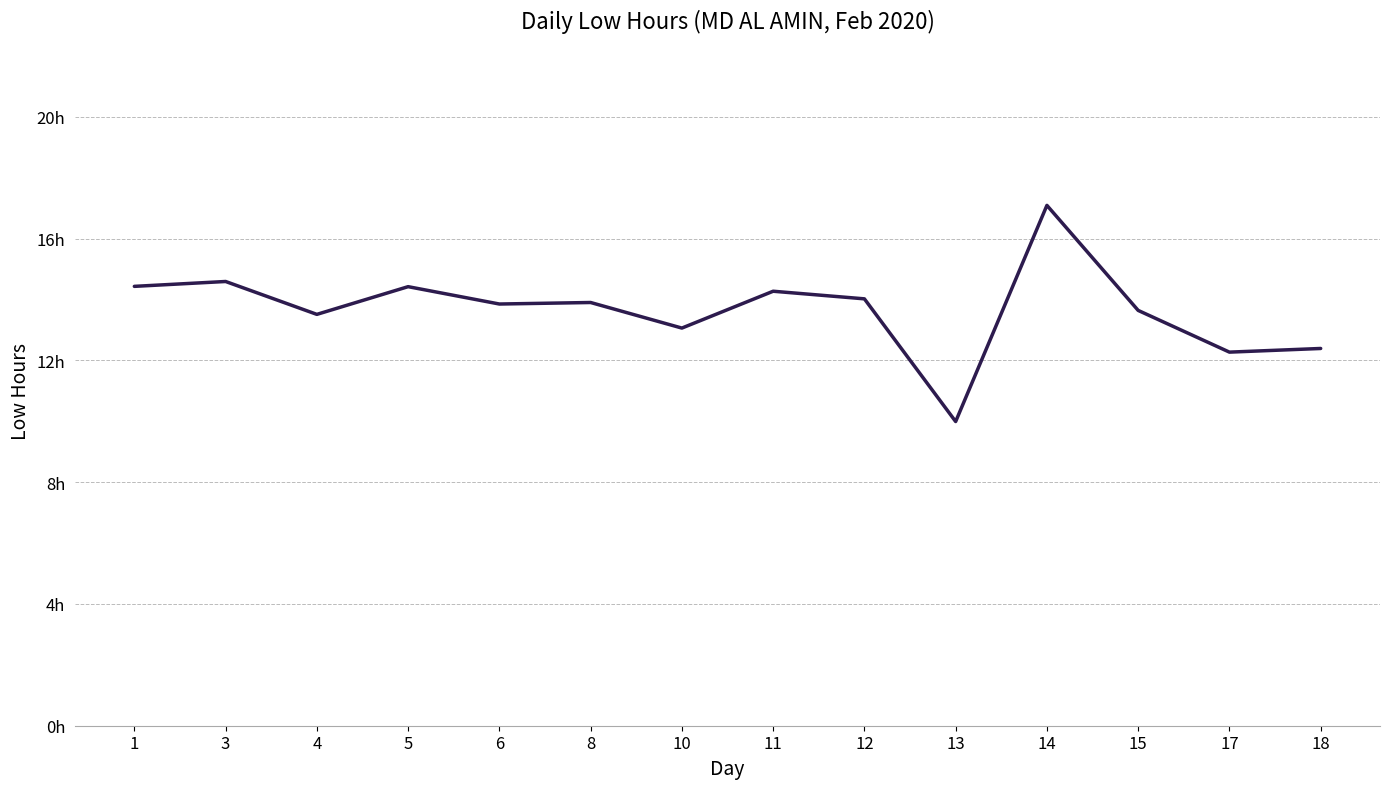

What is the maximum value shown in the chart?

17.1